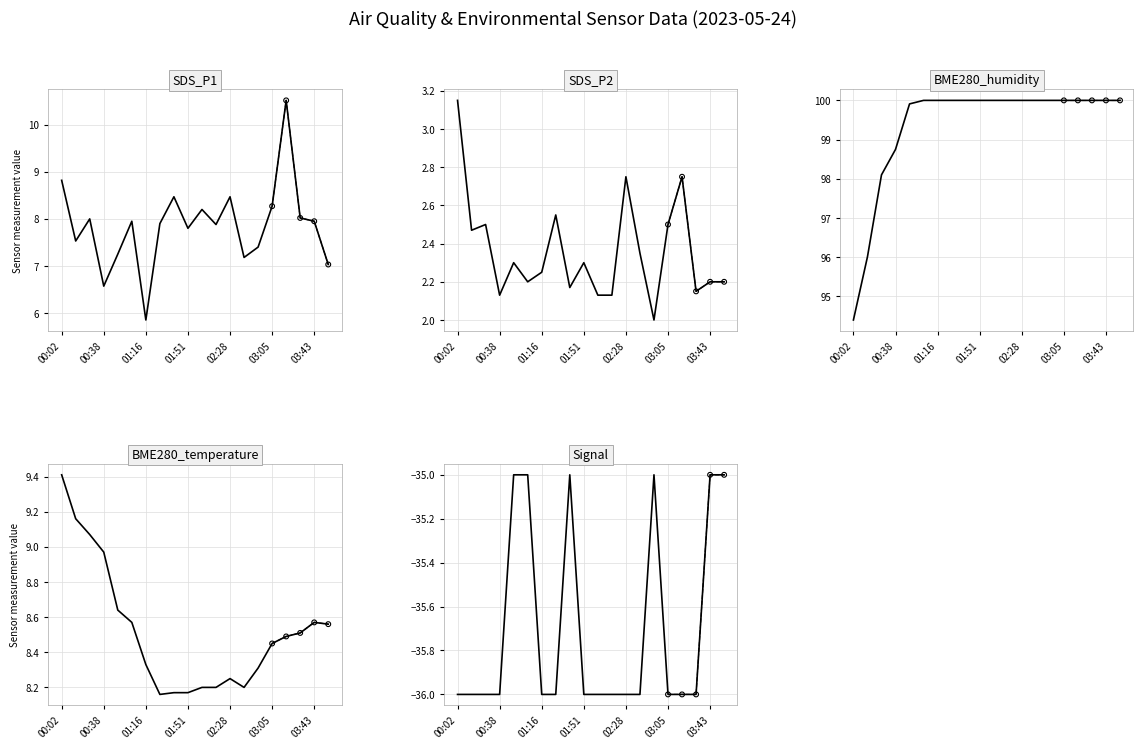

What are all the series names shown in the legend?

SDS_P1, SDS_P2, BME280_humidity, BME280_temperature, Signal